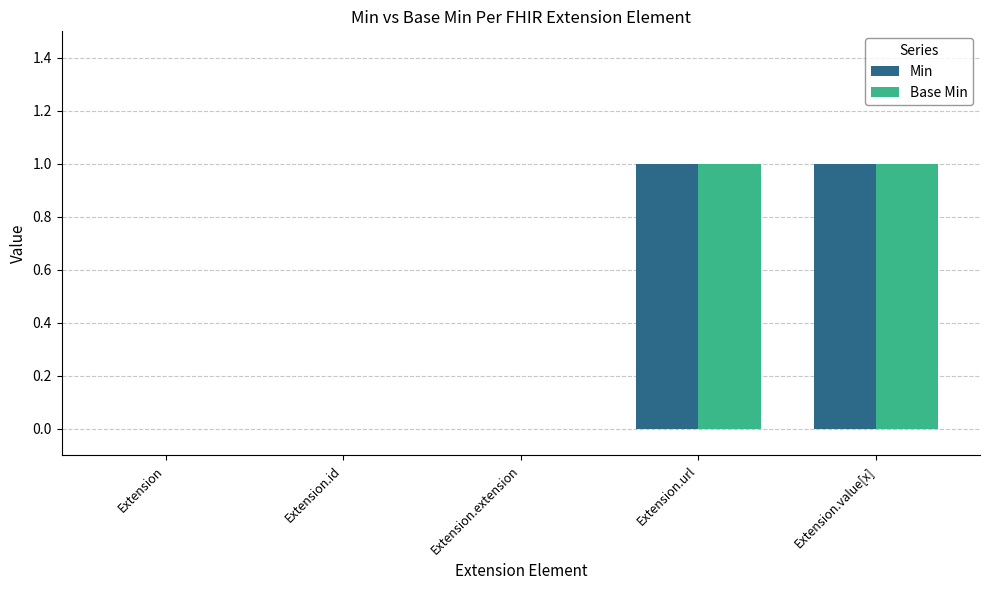

Is the value of Base Min at Extension.extension greater than the value of Min at Extension.value[x]?

No